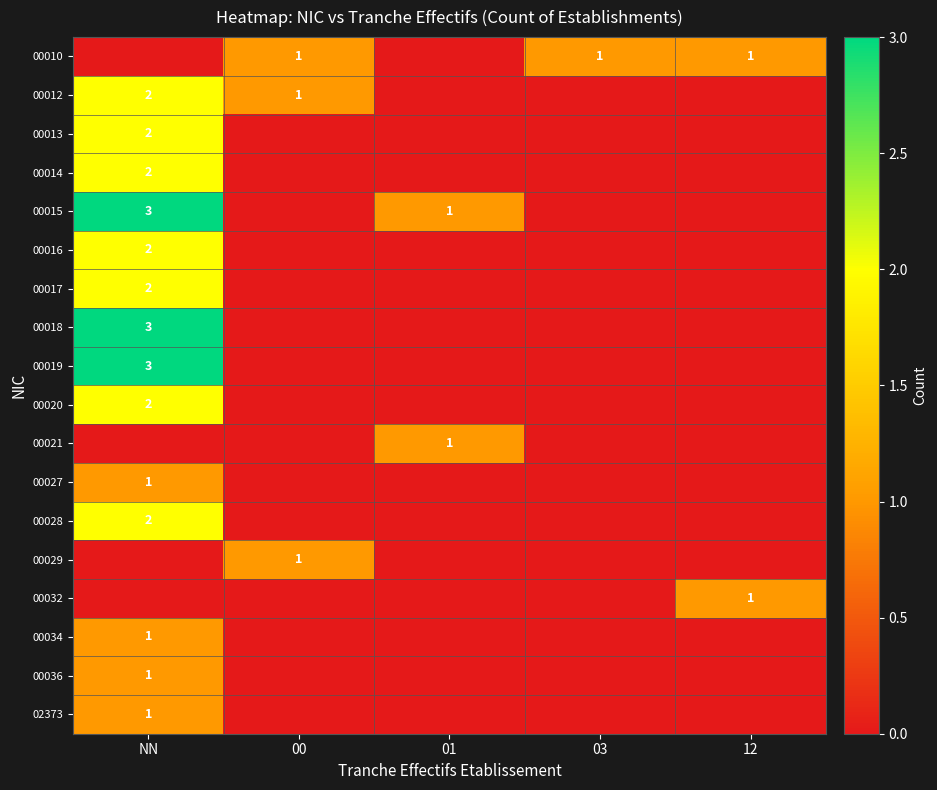

Is it true that 00020 equals 2 at NN?

True